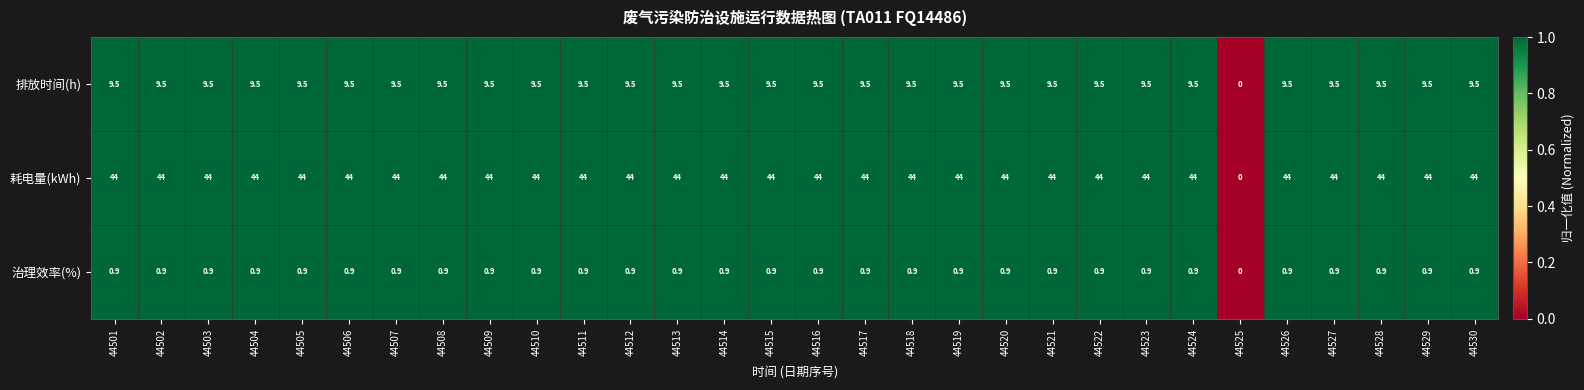

What is the spread (max minus min) of values at 44530?

43.1